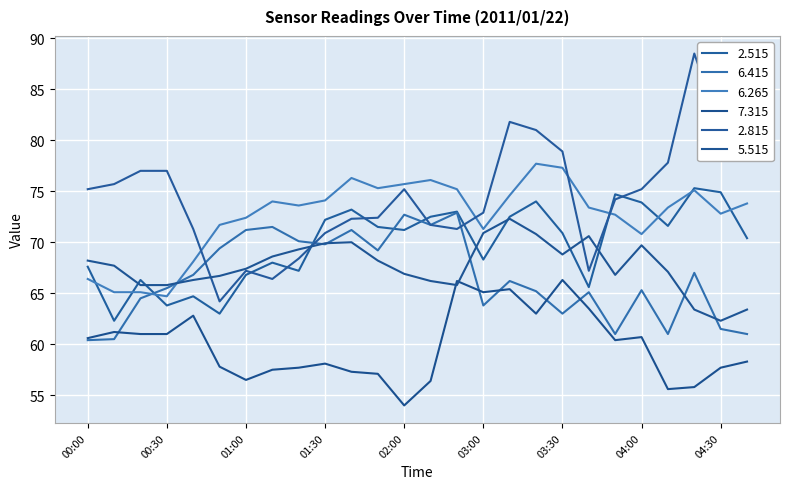

Which category has the lowest value in the 2.515 series?

00:10